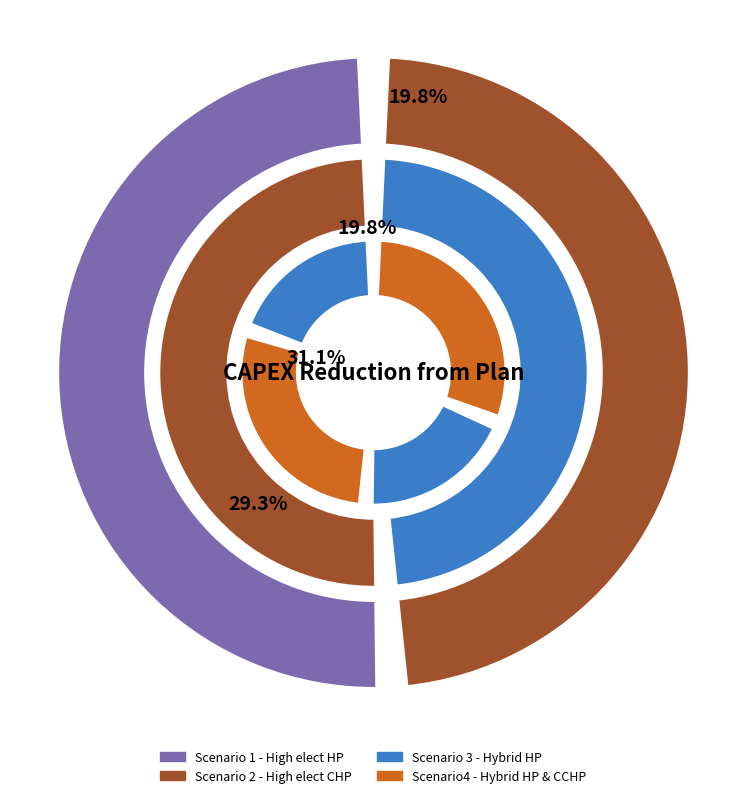

Rank the categories by value from lowest to highest.

Scenario 1 - High elect HP, Scenario 2 - High elect CHP, Scenario4 - Hybrid HP & CCHP, Scenario 3 - Hybrid HP